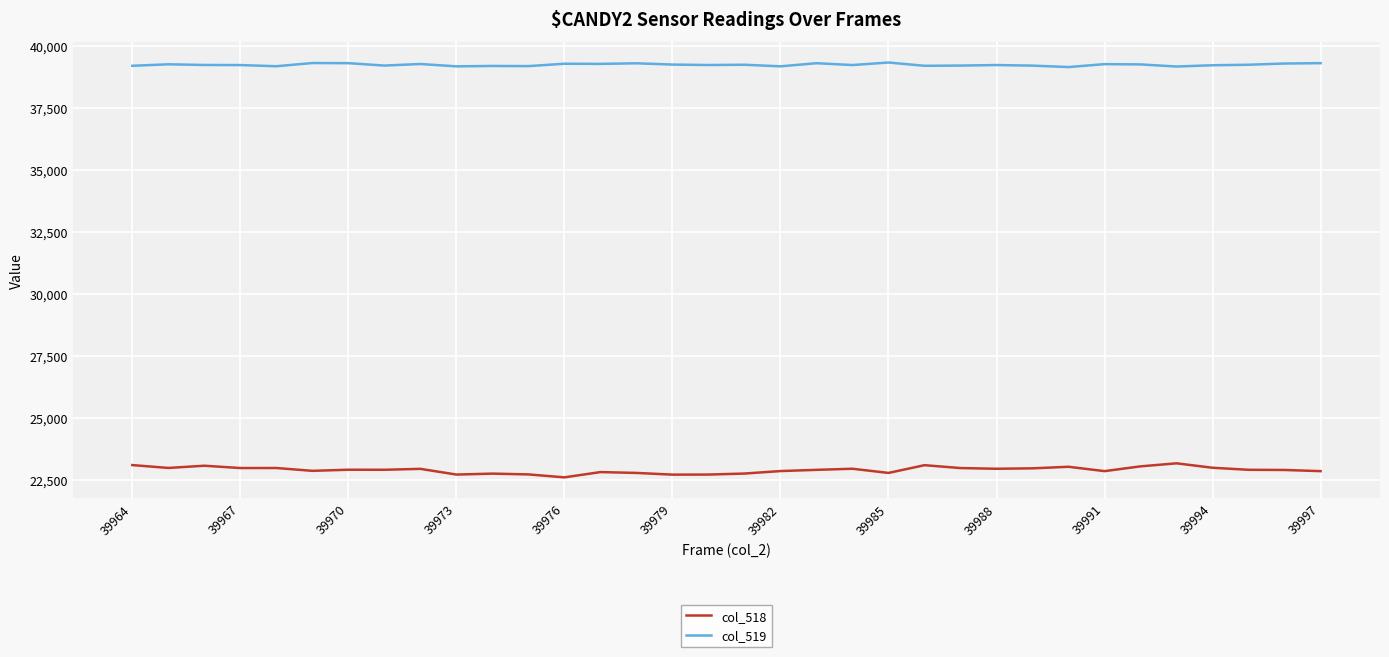

How many lines are shown in the chart?

2